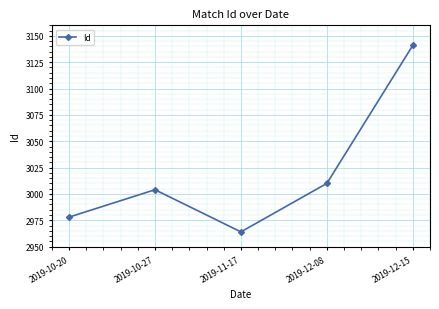

What is the difference between the maximum and minimum values?

177